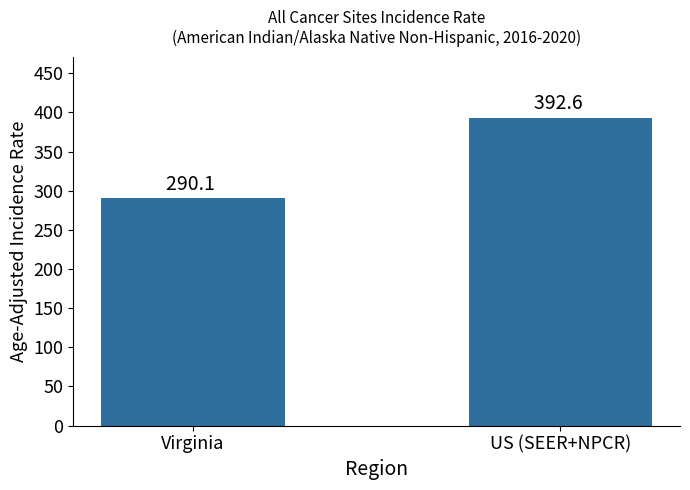

Does the chart contain any negative values?

No